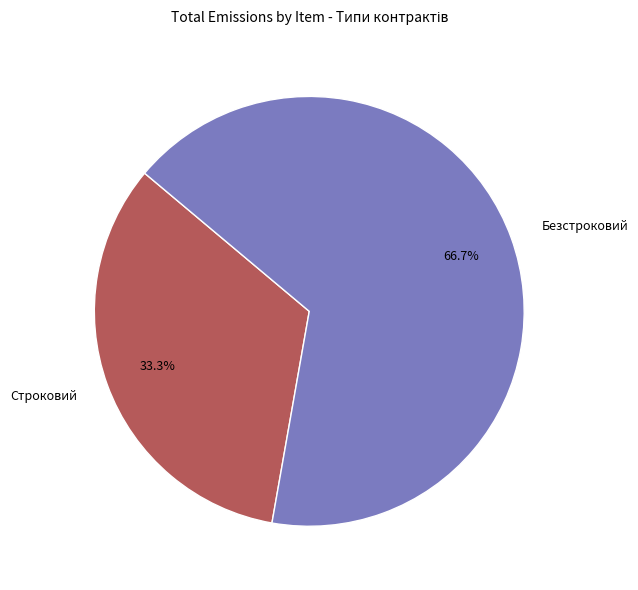

Combined, what portion of the pie is Строковий and Безстроковий?

100.0%